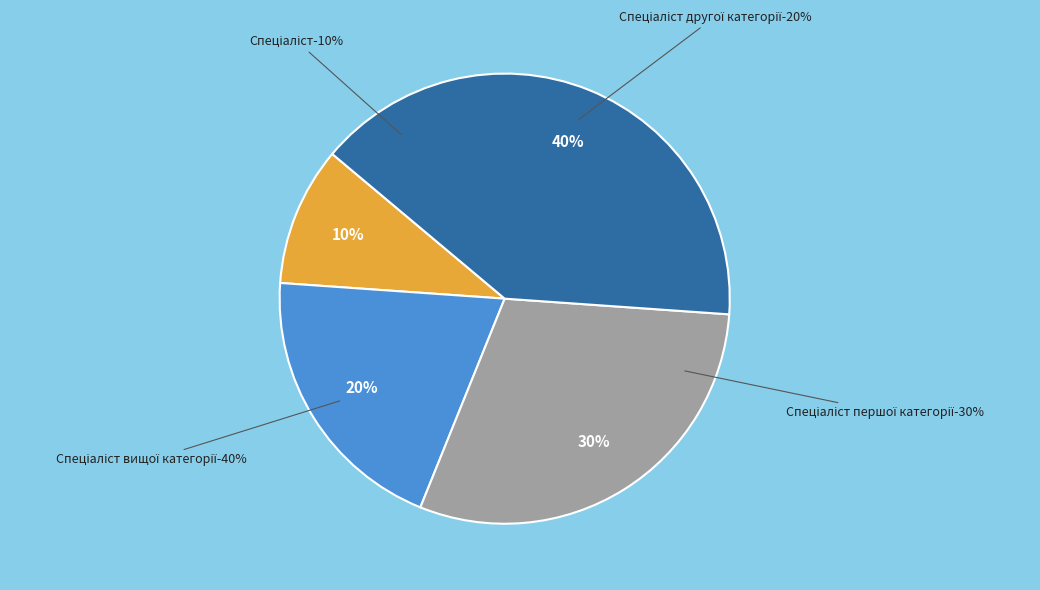

To the nearest percent, what is the difference between the Спеціаліст вищої категорії and Спеціаліст першої категорії slice percentages?

10%